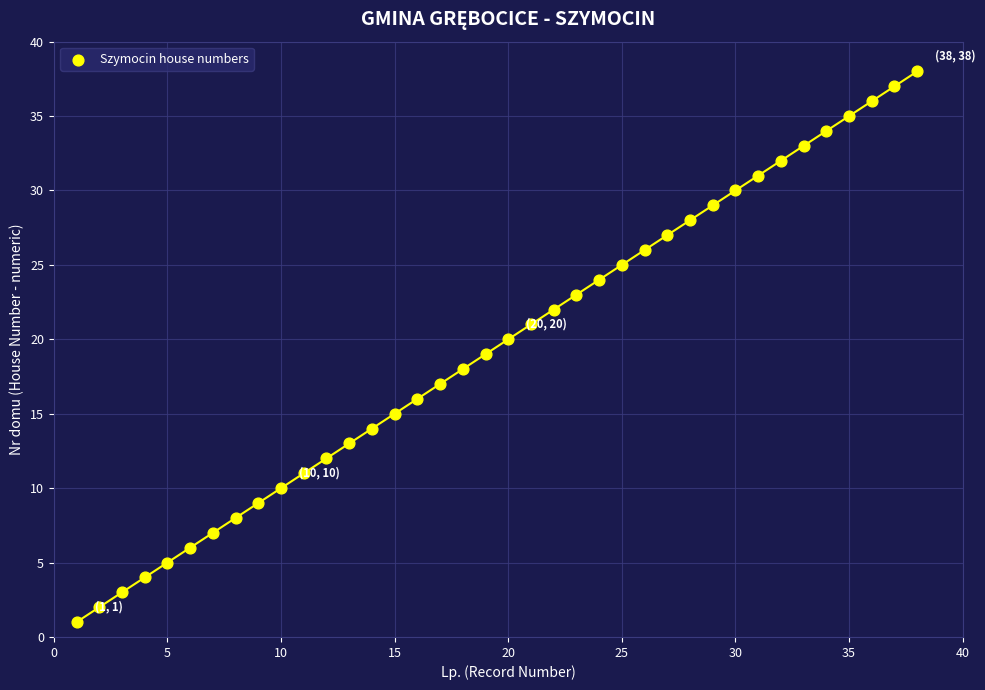

What is the range of Y values (max minus min)?

37